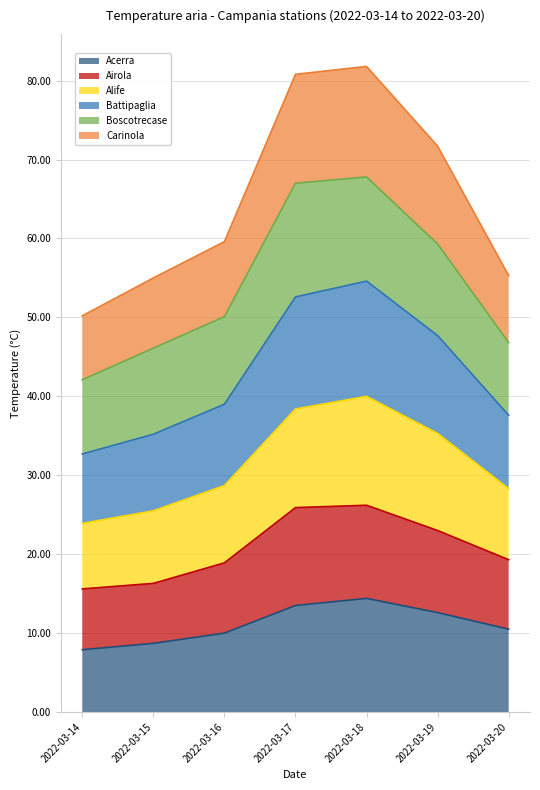

How many values in the Airola series are below 19?

3